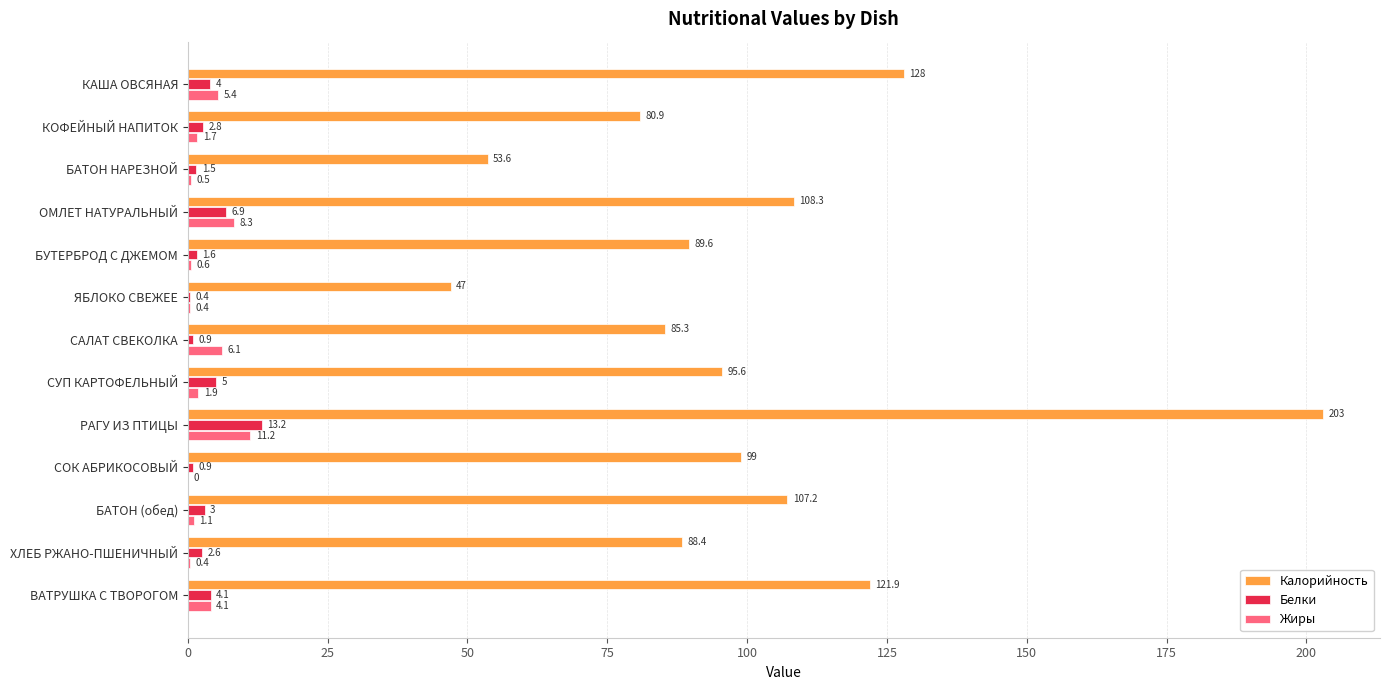

What is the sum of all Жиры values?

41.7